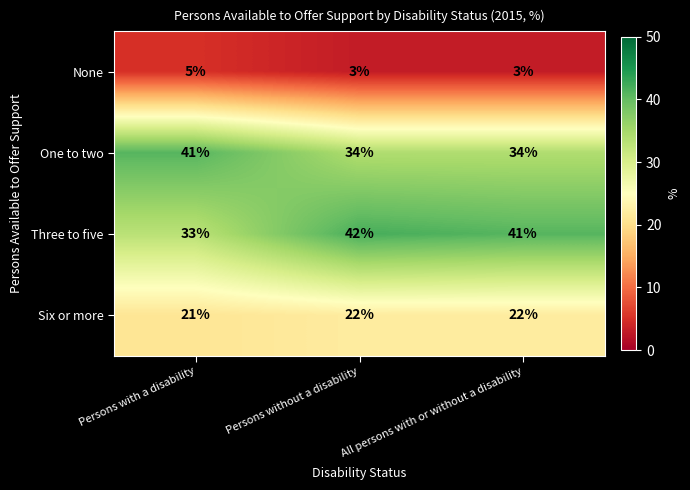

Which series has the largest total across all categories?

Three to five